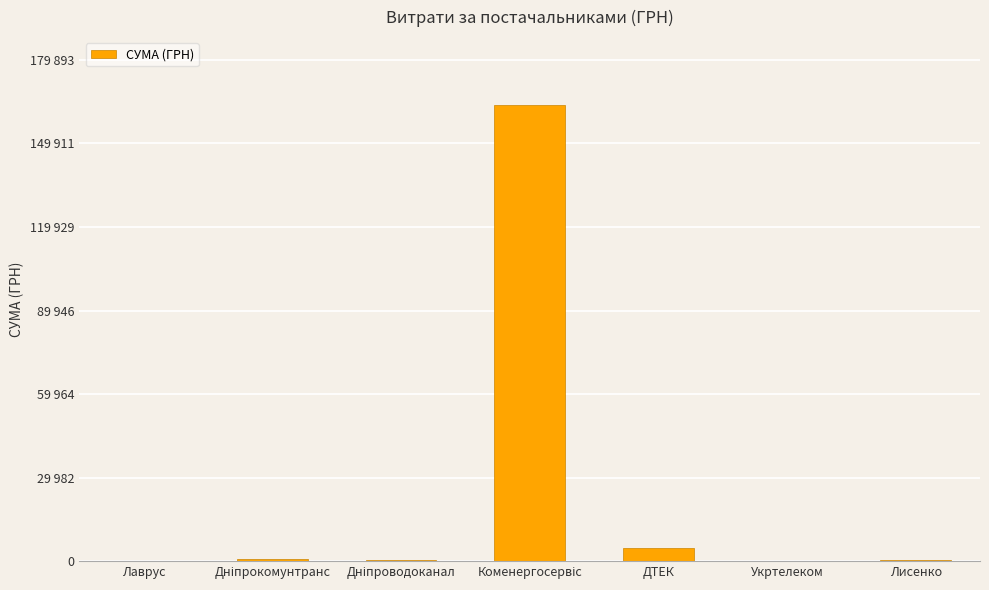

What is the sum of all values?

170100.0